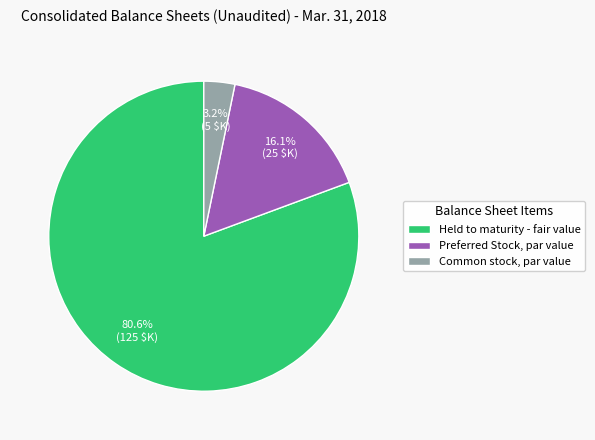

To the nearest percent, what portion does Held to maturity - fair value represent?

81%